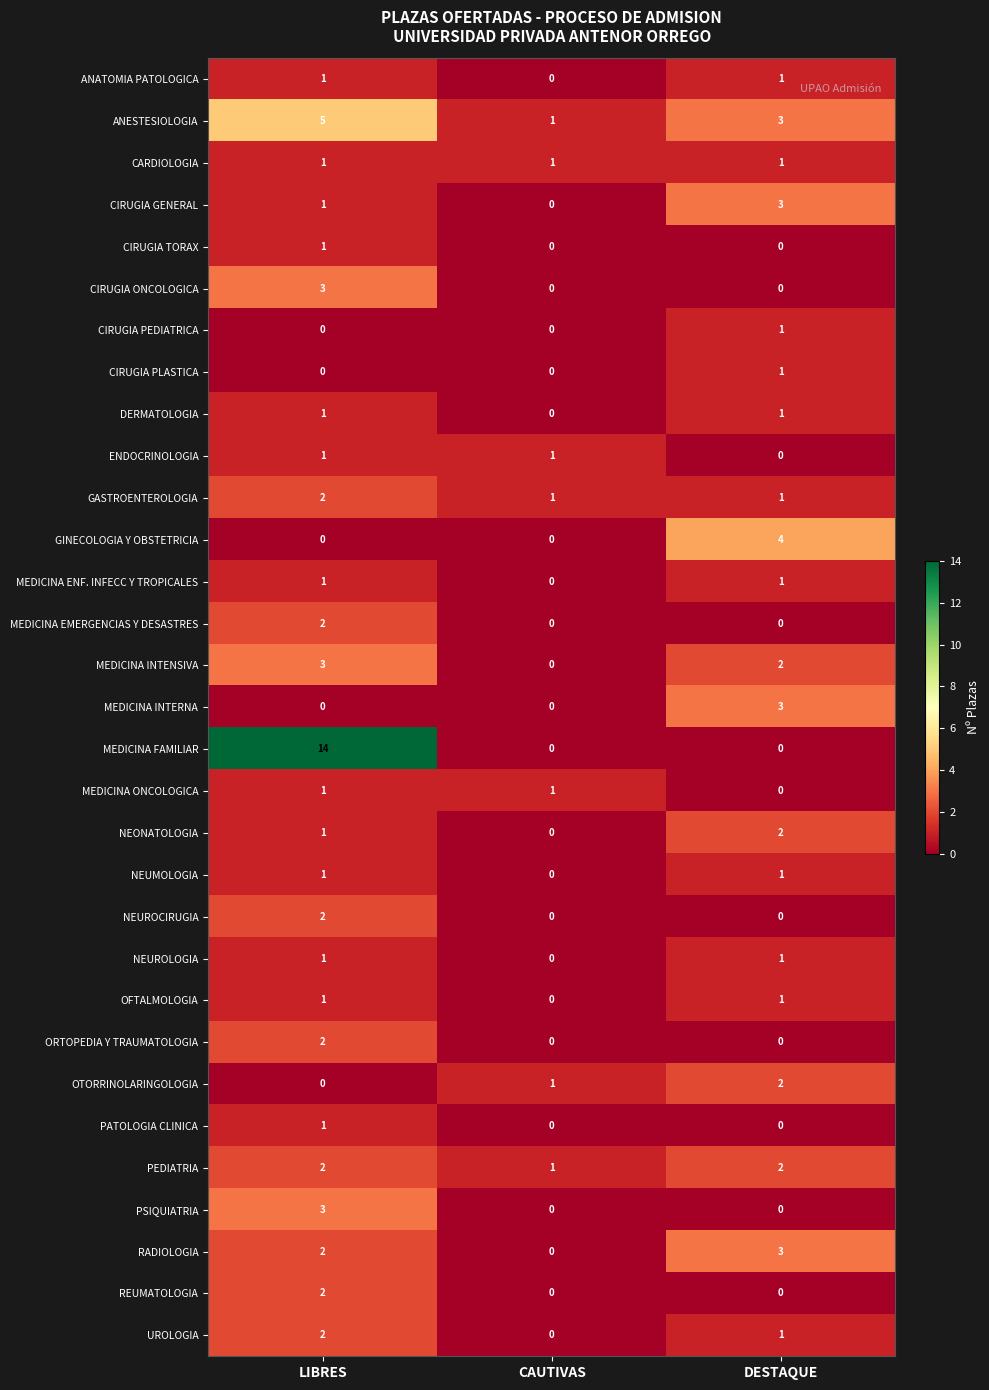

What is the difference between the highest and lowest values at LIBRES?

14